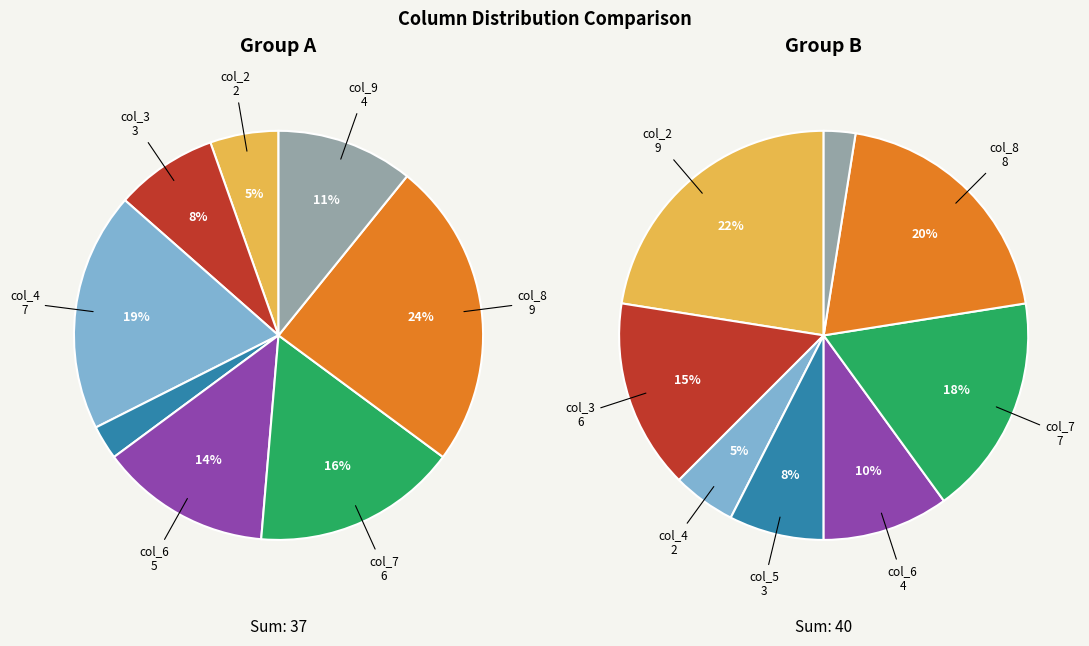

Which series has the widest spread of values?

Group A